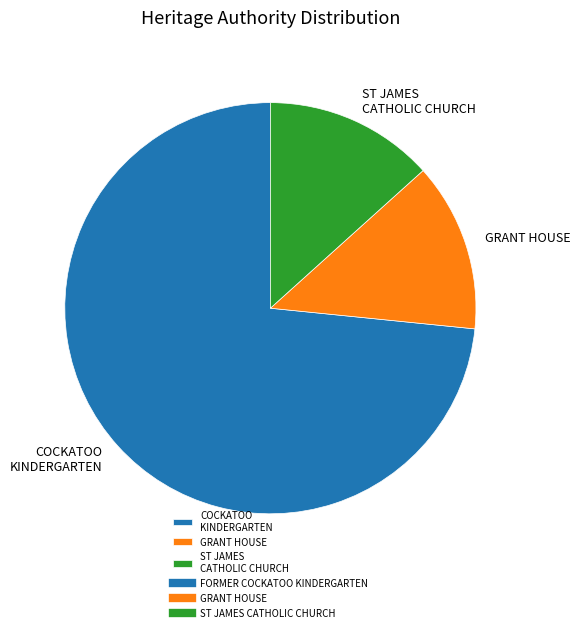

Which category accounts for the majority?

COCKATOO KINDERGARTEN